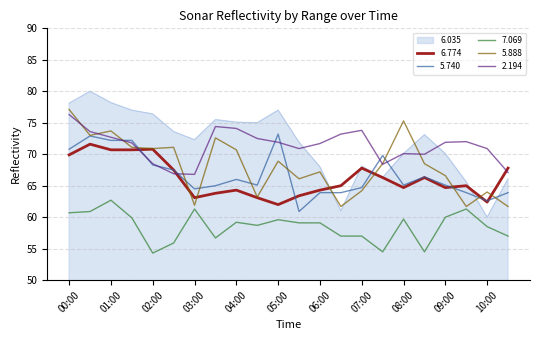

Which series has the widest spread of values?

6.035